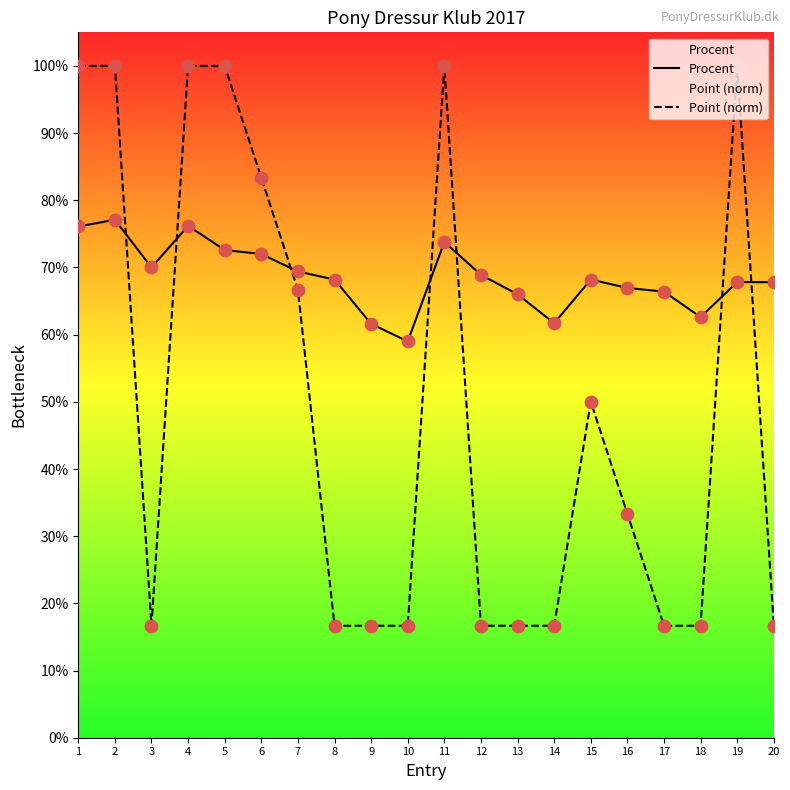

What is the total value across all series at 18?

0.8